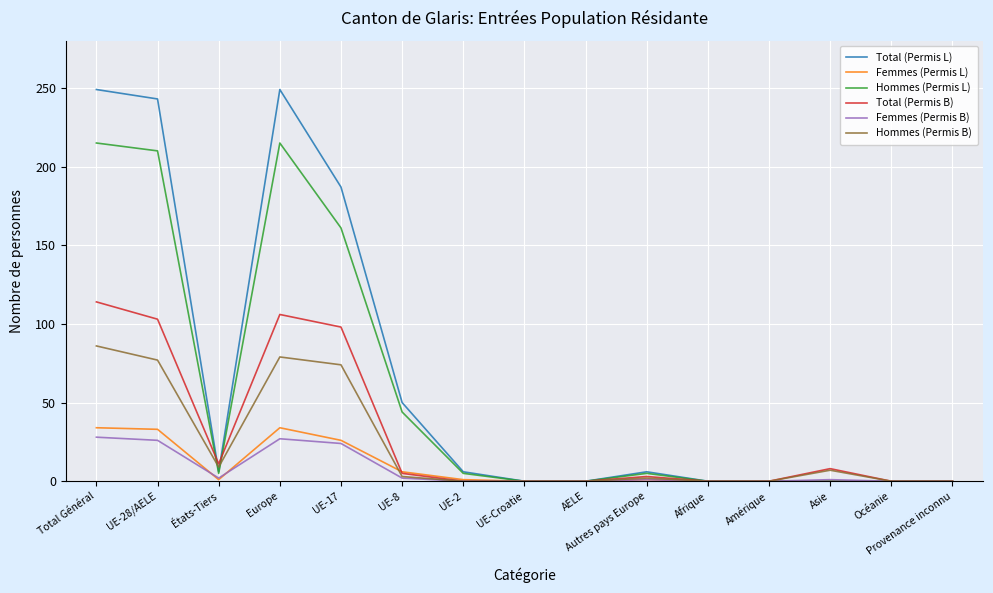

What are all the series names shown in the legend?

Total (Permis L), Femmes (Permis L), Hommes (Permis L), Total (Permis B), Femmes (Permis B), Hommes (Permis B)